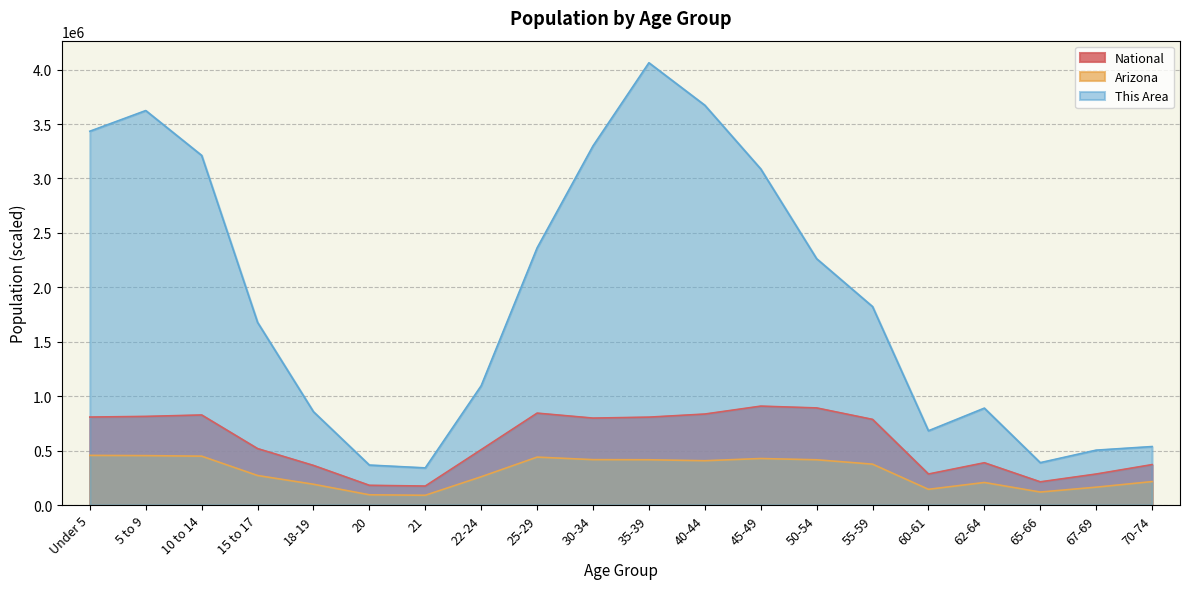

How many categories are shown in the chart?

20